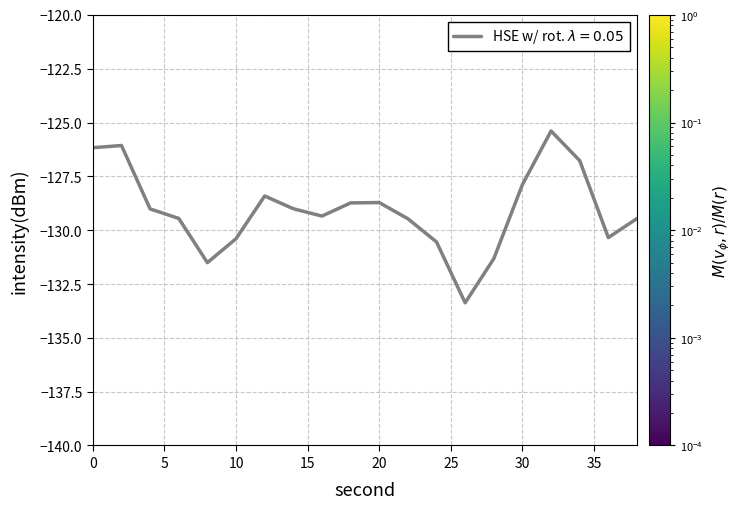

What is the smallest value displayed?

-133.4